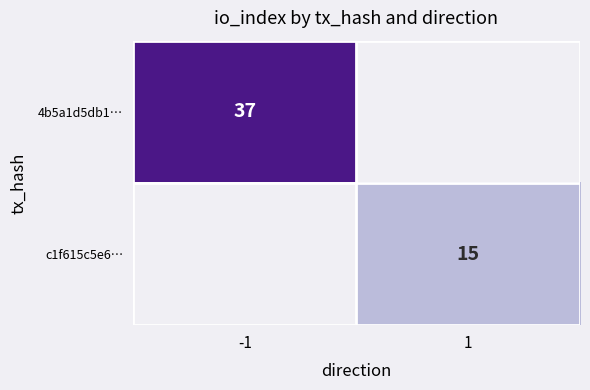

The 4b5a1d5db1… series shows 37 at -1. True or false?

True